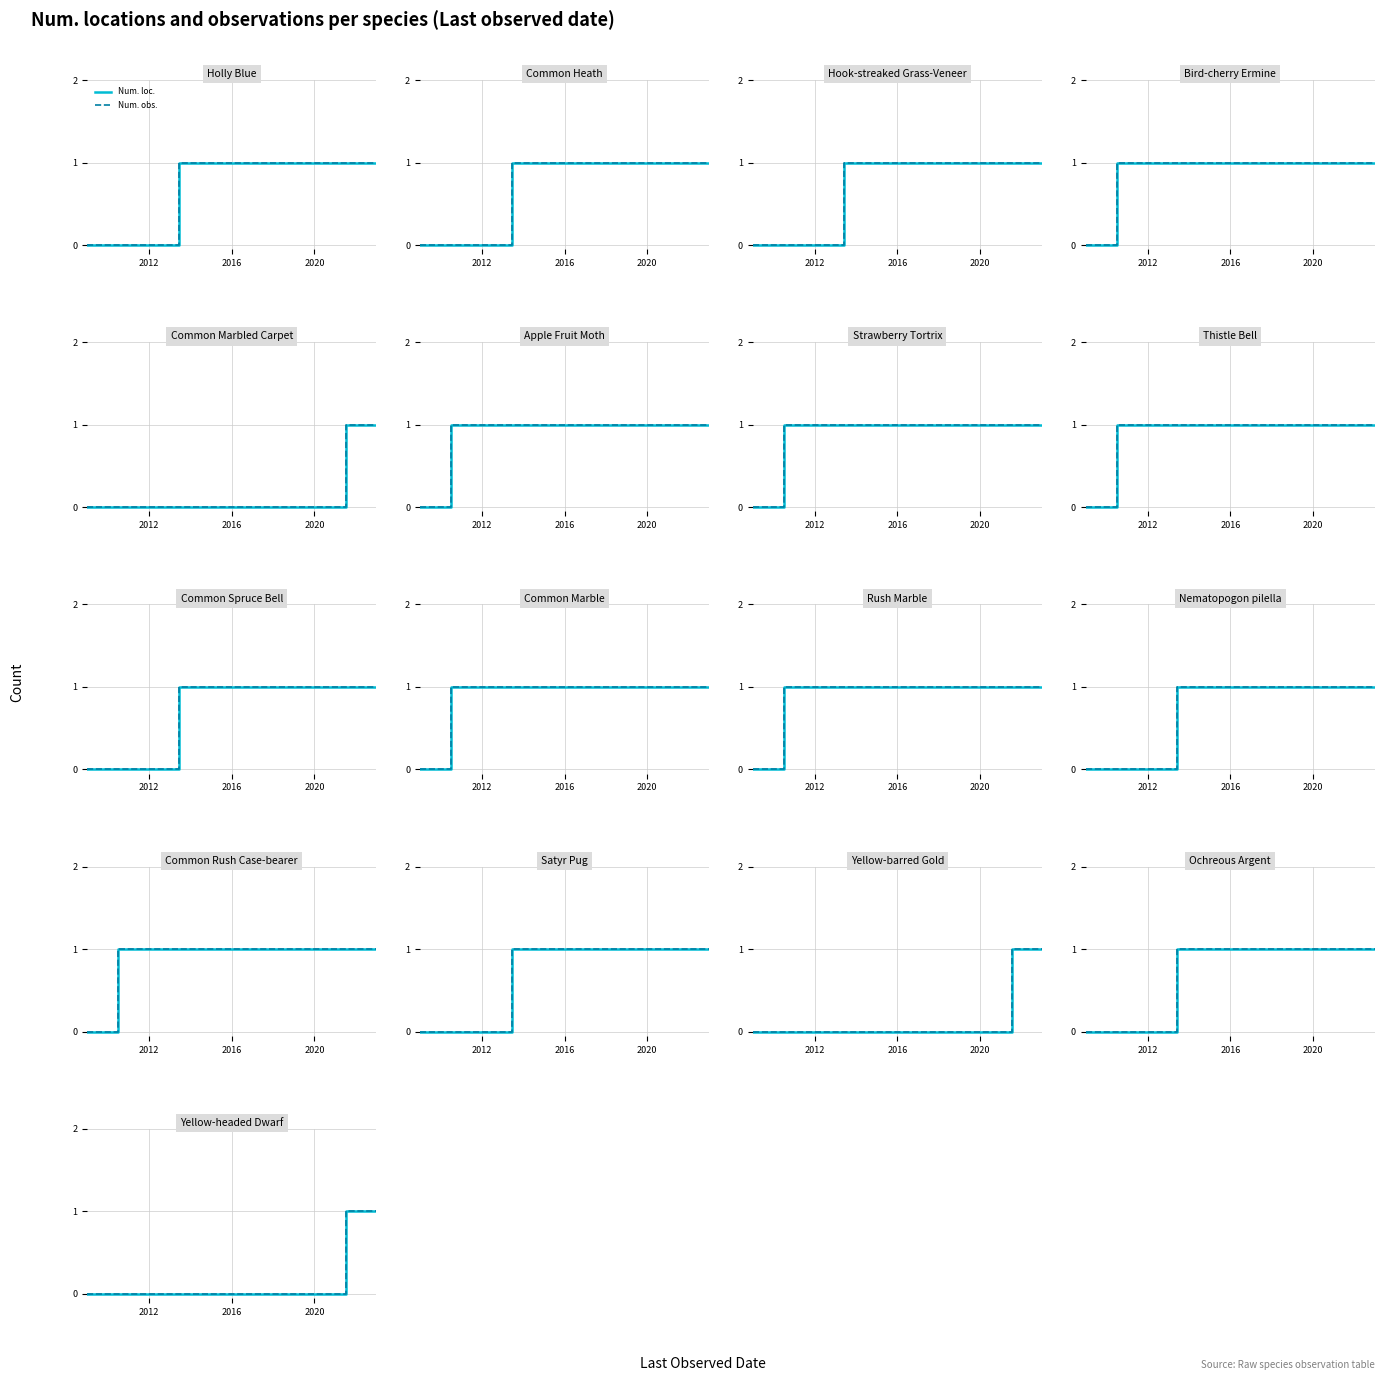

What is the greatest value displayed?

1